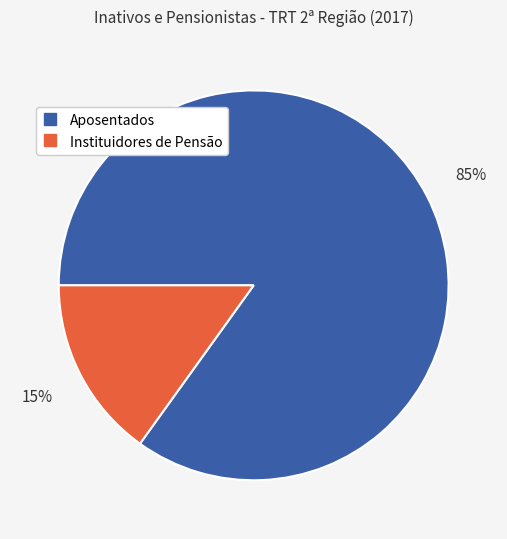

Is there any slice that represents more than half of the pie?

Yes